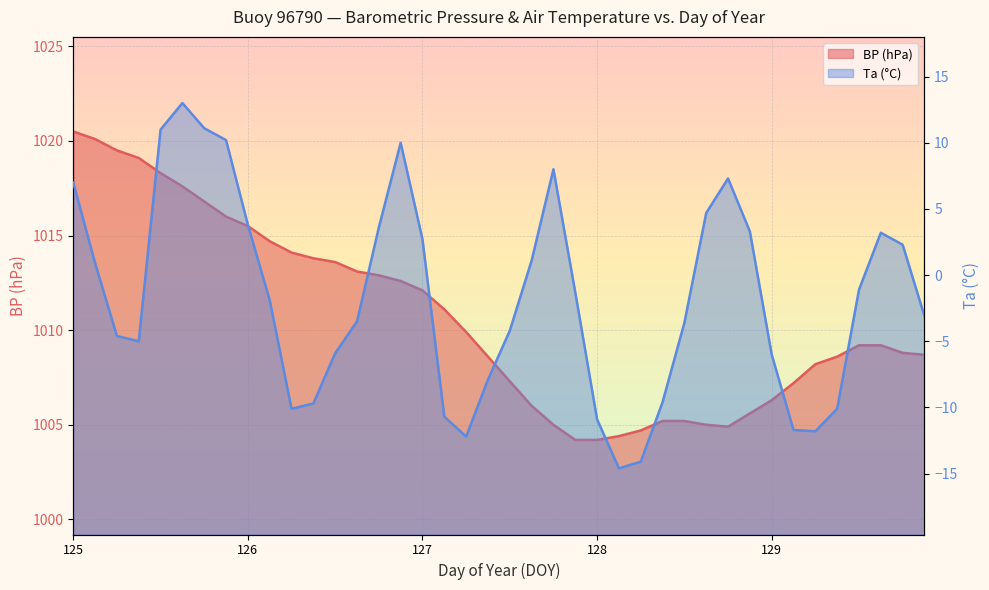

What is the difference between the second highest and minimum values in the Ta series?

25.7